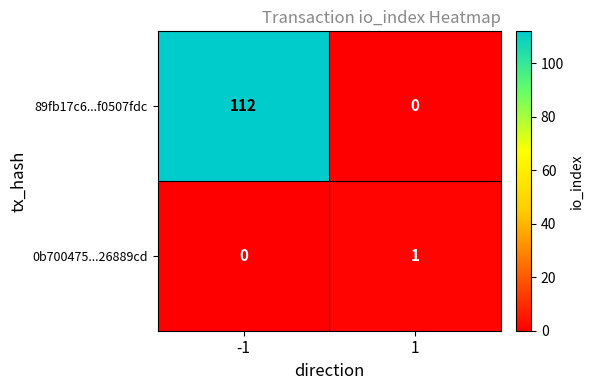

The 89fb17c6...f0507fdc series shows 112 at -1. True or false?

True